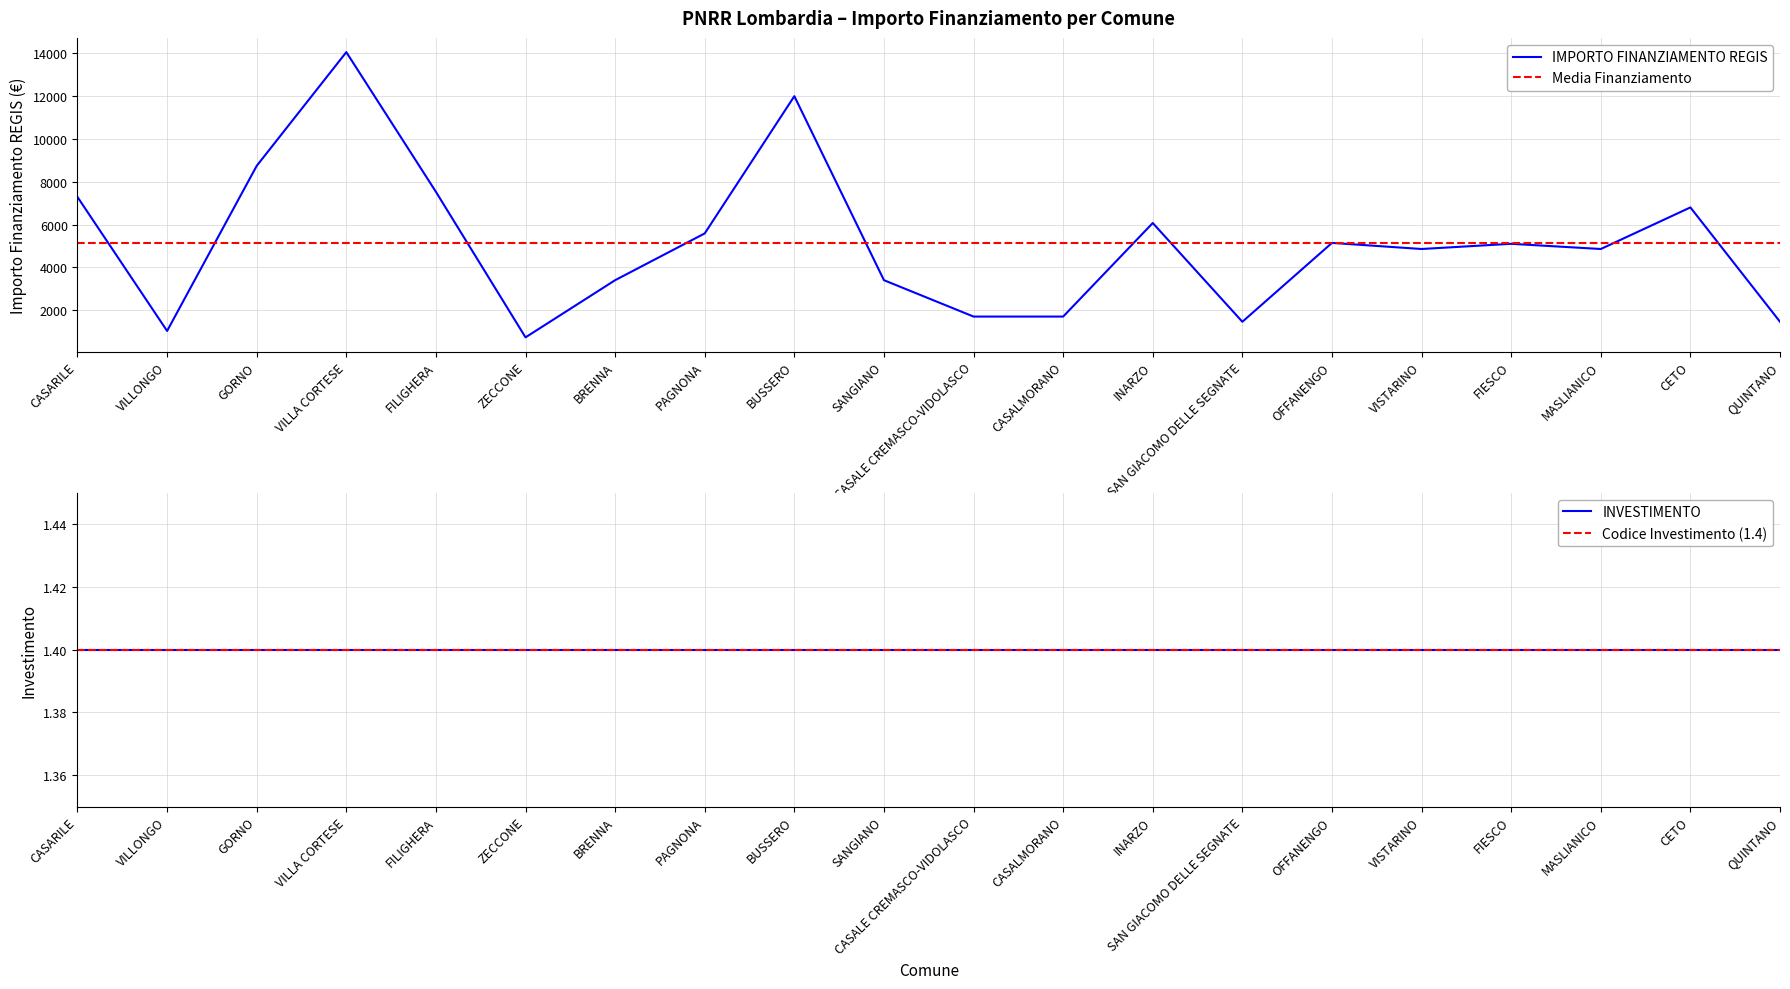

How many interior local valleys (lower than both neighbors) does the data have?

5